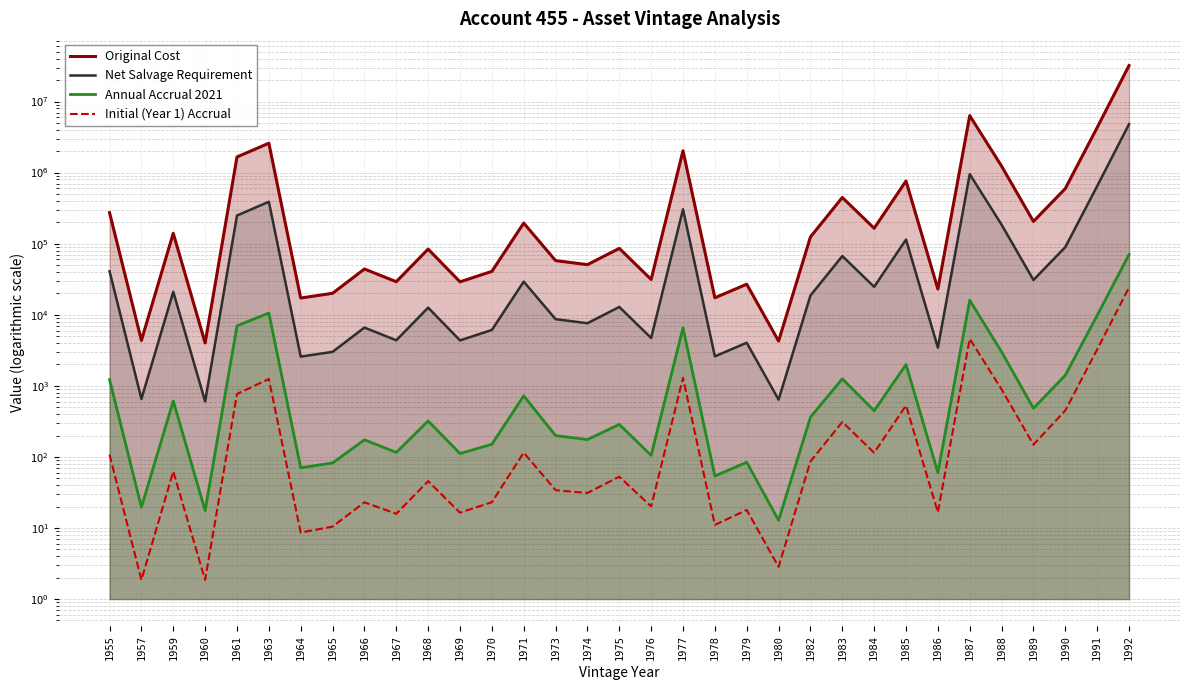

Is it true that Original Cost equals 219626.6 at 1982?

False